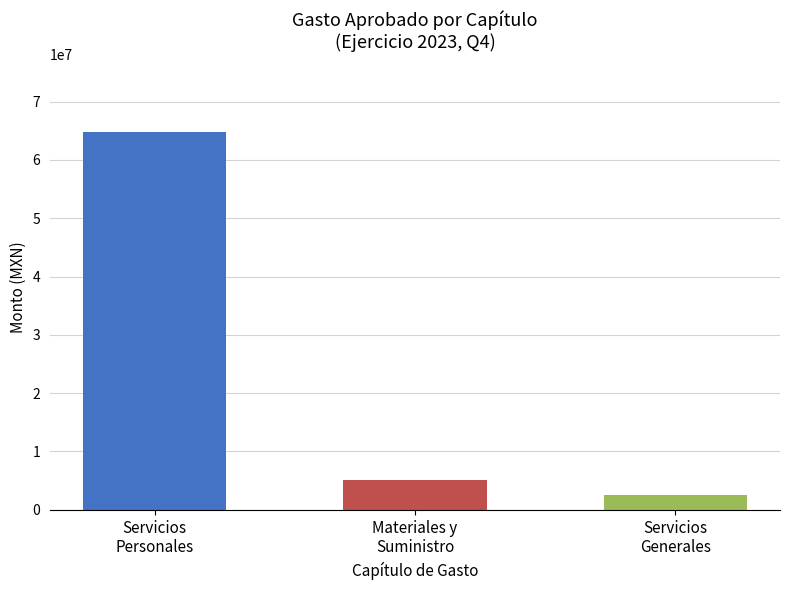

At which category is the sum across all series the highest?

SERVICIOS PERSONALES